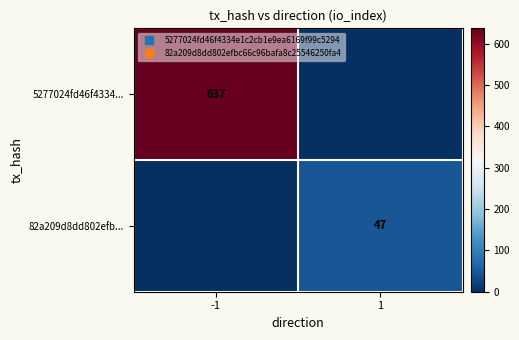

Which category has the highest value in the 82a209d8dd802efb... series?

1